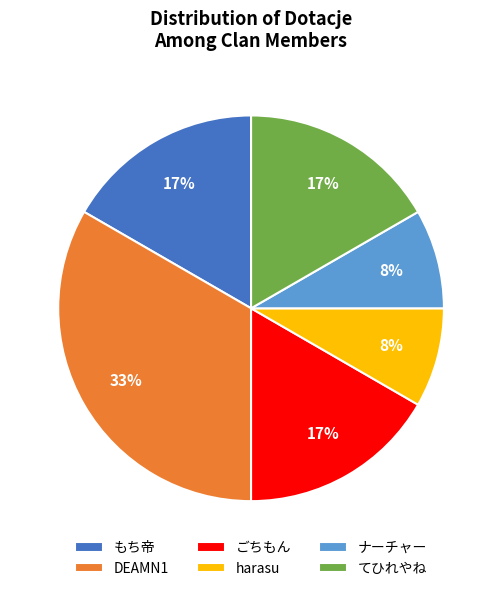

Does any single category account for the majority?

No